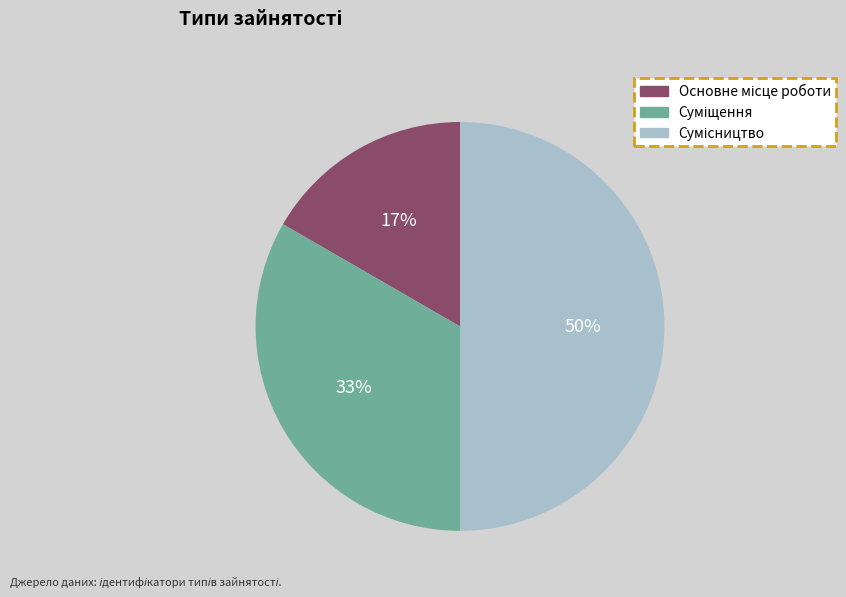

To the nearest percent, what is the average slice percentage?

33%